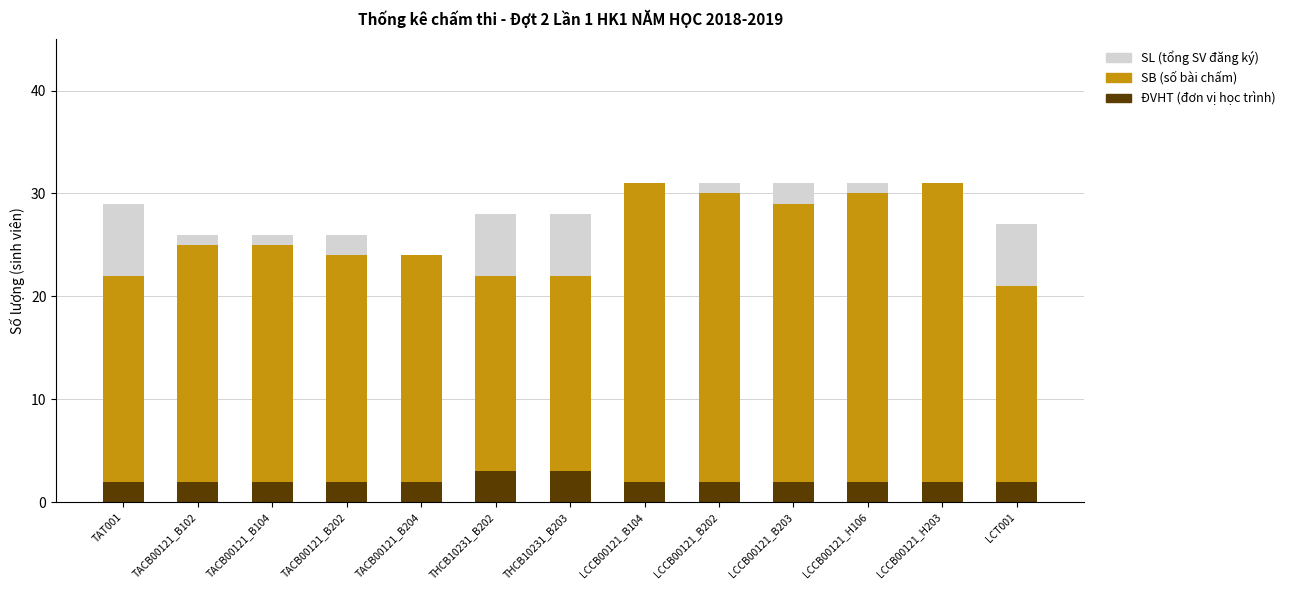

What is the total value across all series at TACB00121_B202?

26